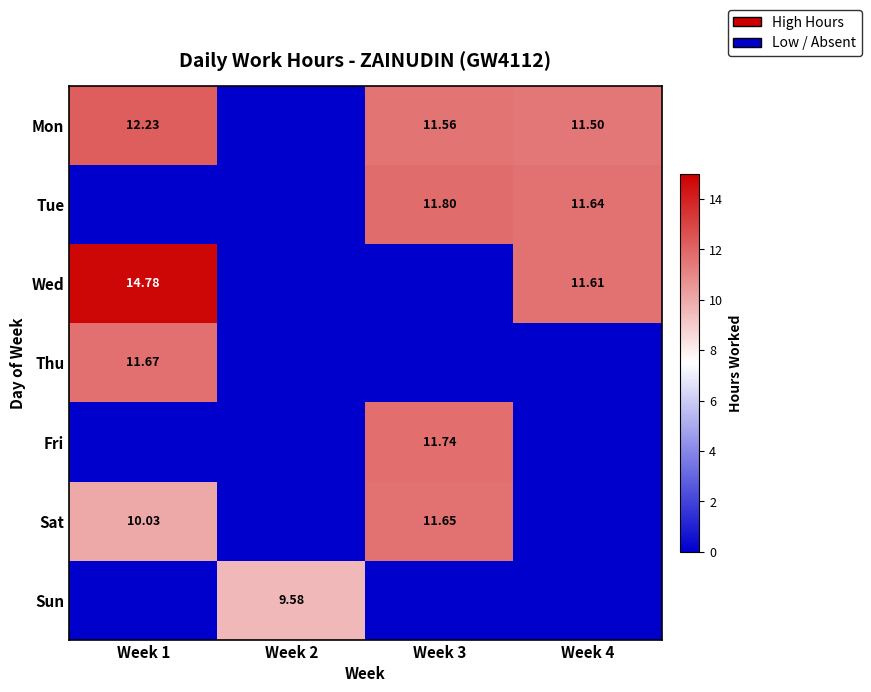

How many values in the Thu series exceed 0?

1